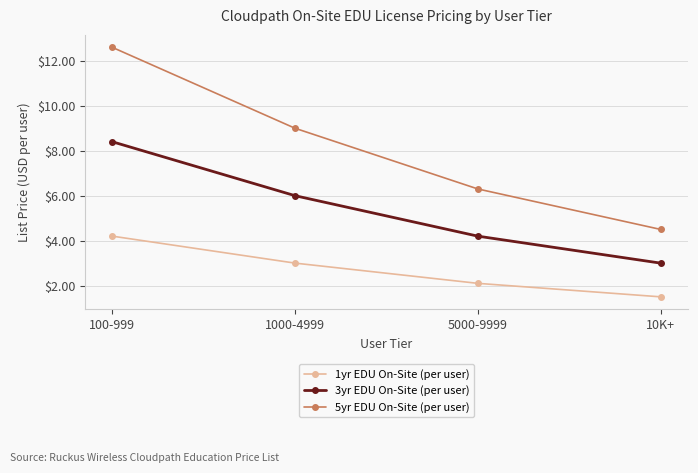

True or false: 1yr EDU On-Site (per user) and 3yr EDU On-Site (per user) cross at least once.

False